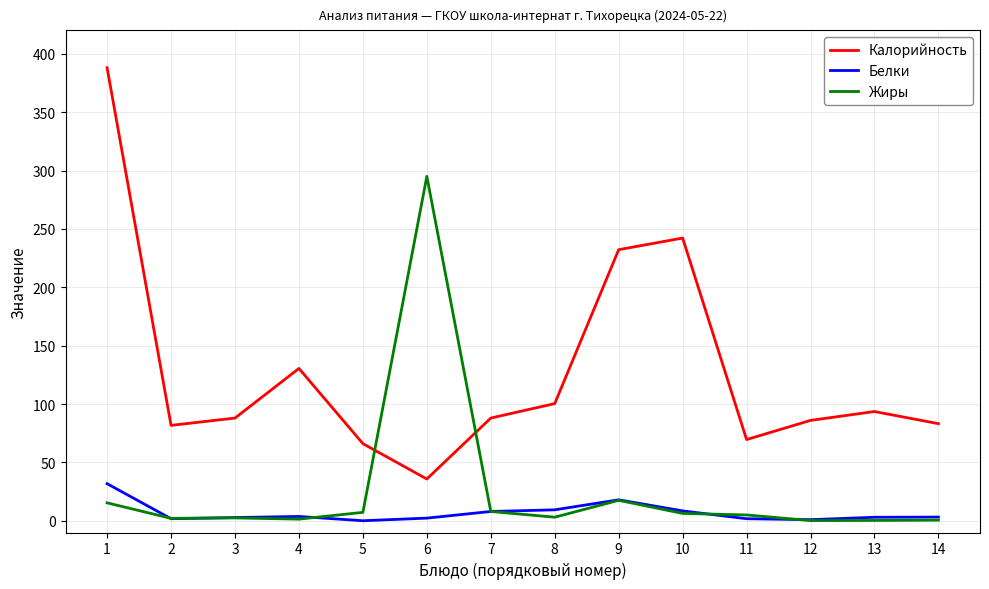

List the series in order of their peak value, lowest first.

Белки, Жиры, Калорийность